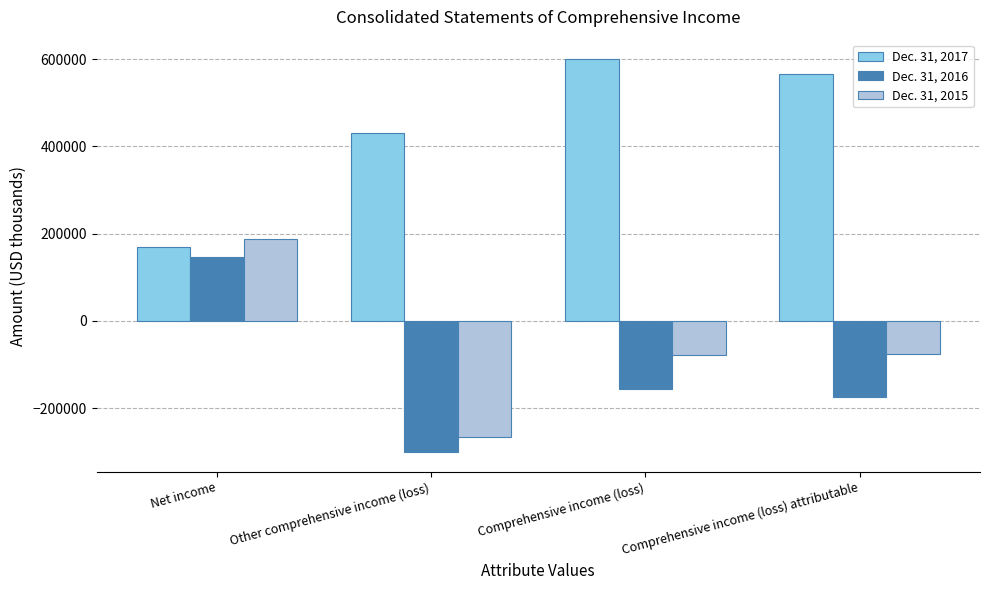

Is the value of Dec. 31, 2015 at Comprehensive income (loss) attributable greater than the value of Dec. 31, 2016 at Other comprehensive income (loss)?

Yes